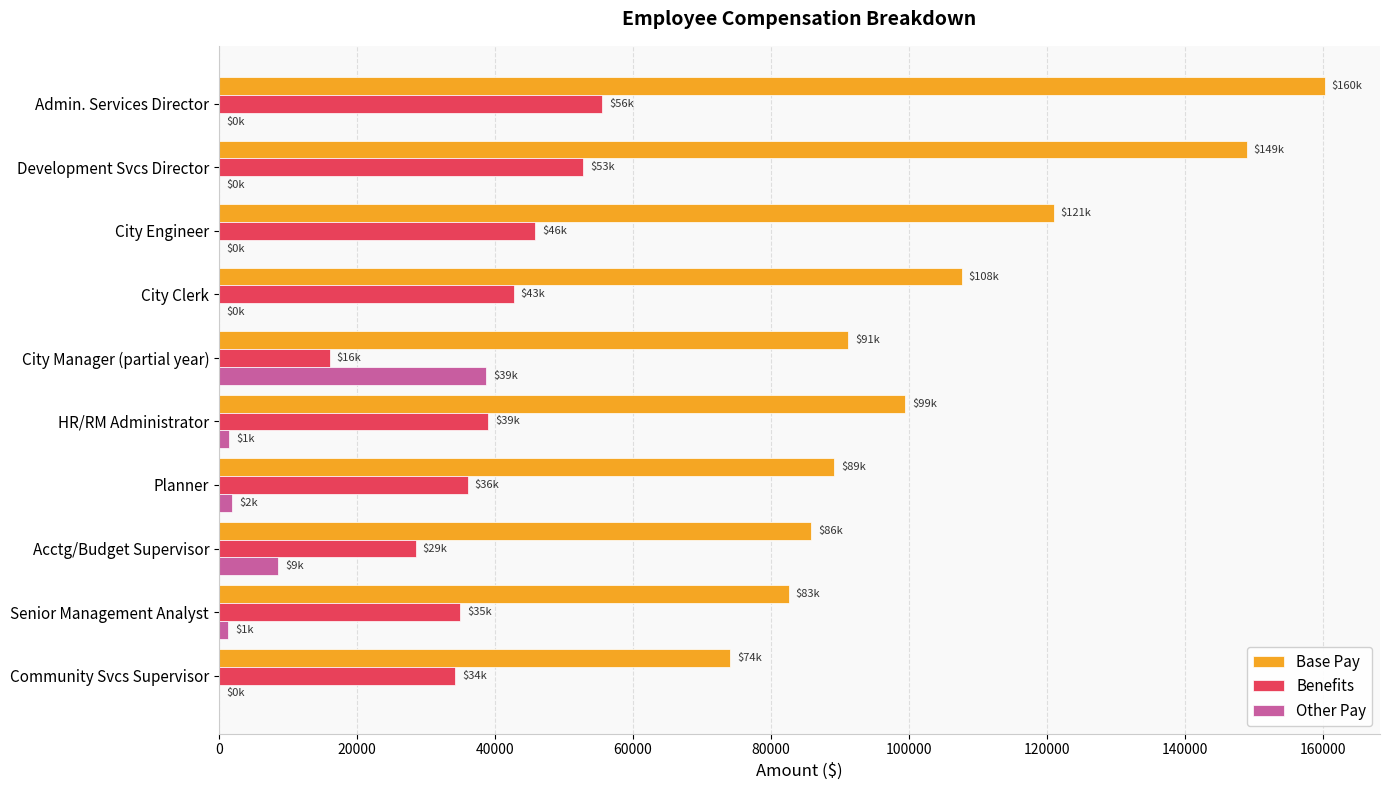

True or false: Other Pay has a value of -24978 at Development Svcs Director.

False